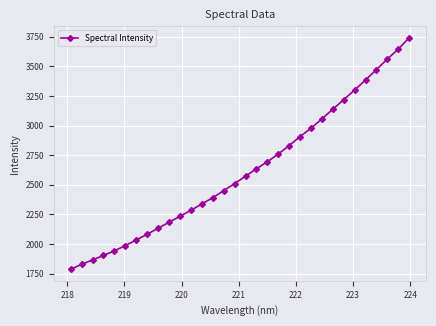

What is the value of the 3rd point from the left?

1864.8